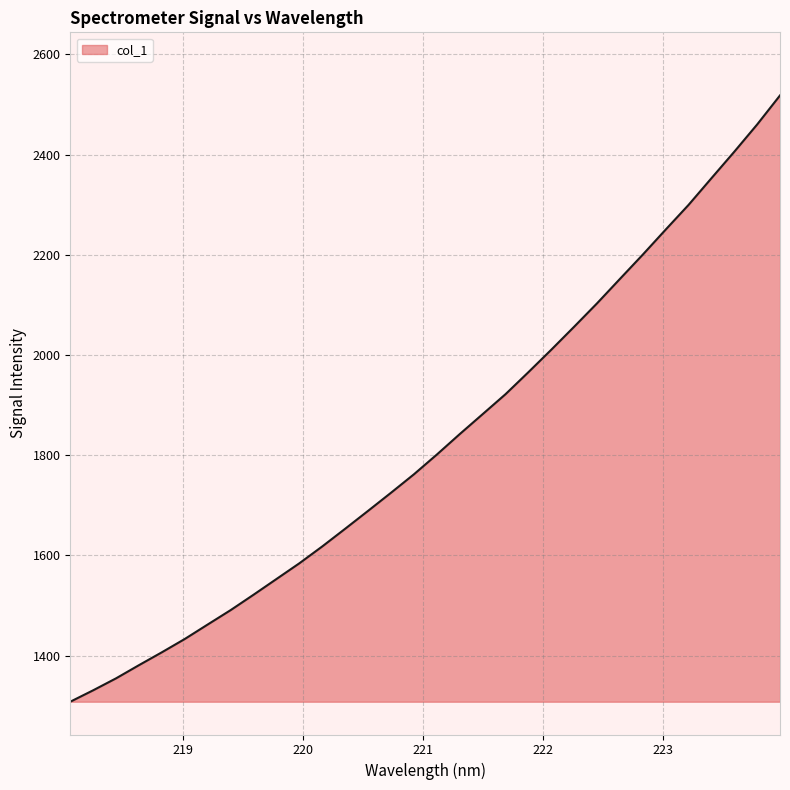

What is the greatest value displayed?

2518.0